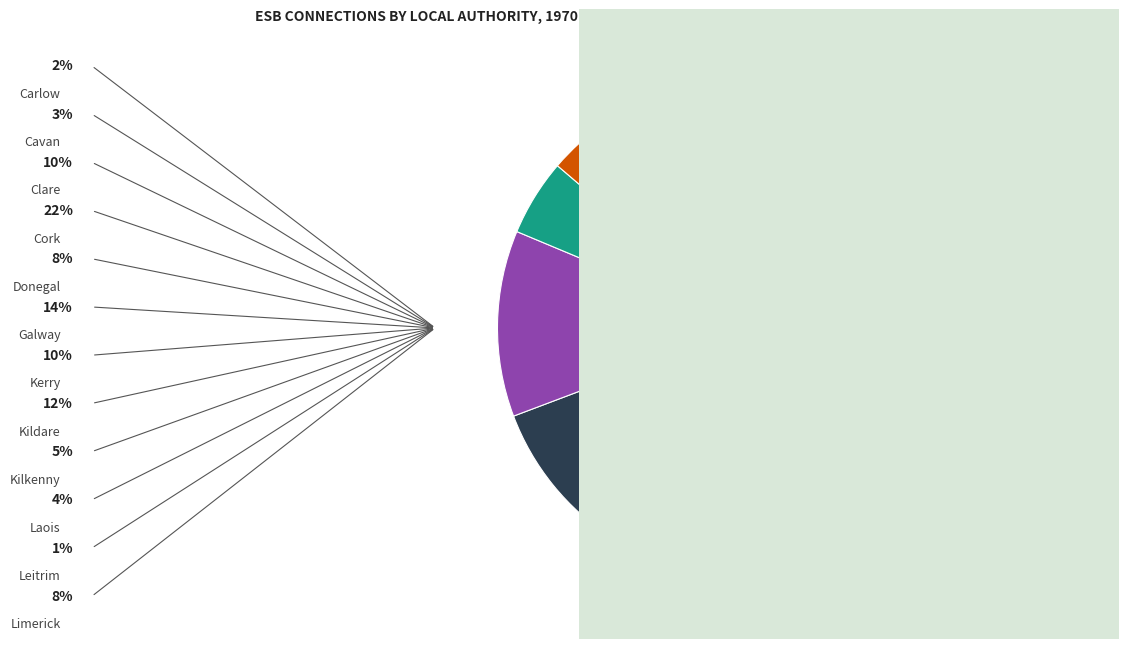

Which slice is the largest?

Cork